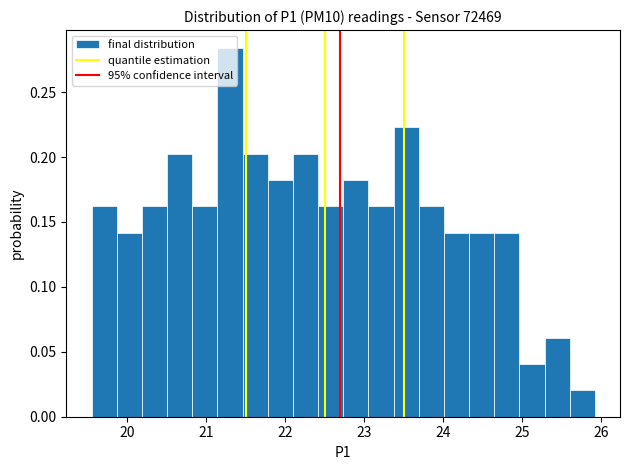

Read against the x-axis, roughly where is the centre of the tallest bar?

21.3